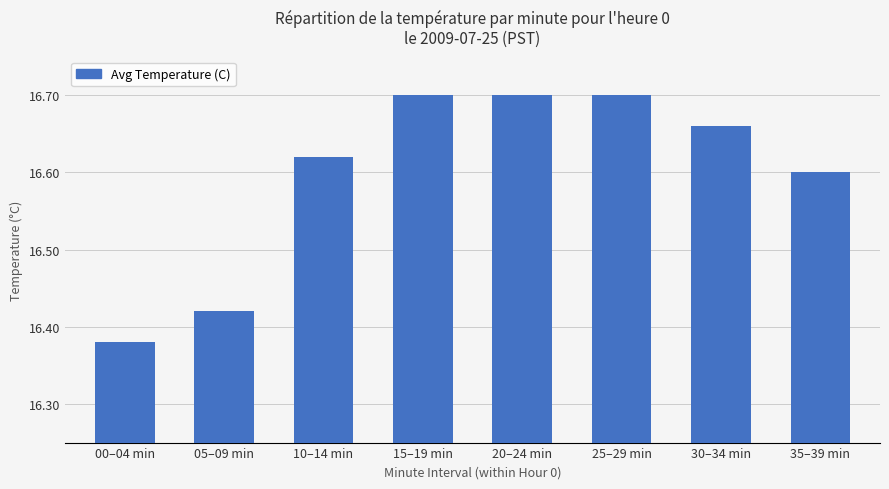

Is it true that the value at 25–29 min is 16.7?

True